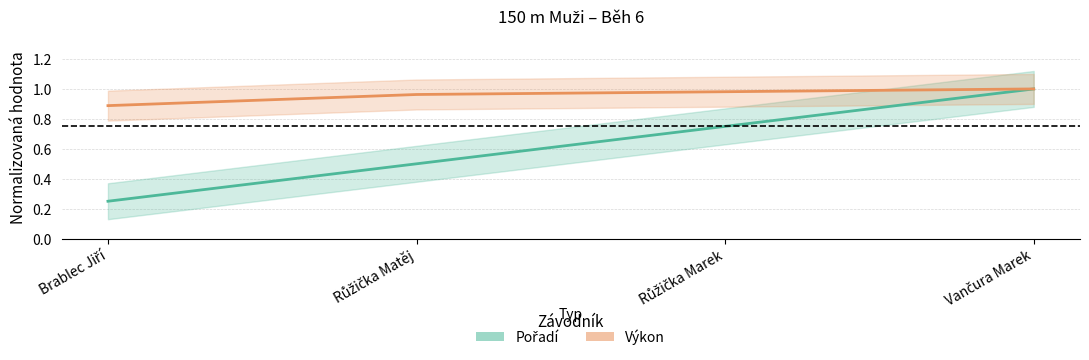

How many lines are shown in the chart?

2